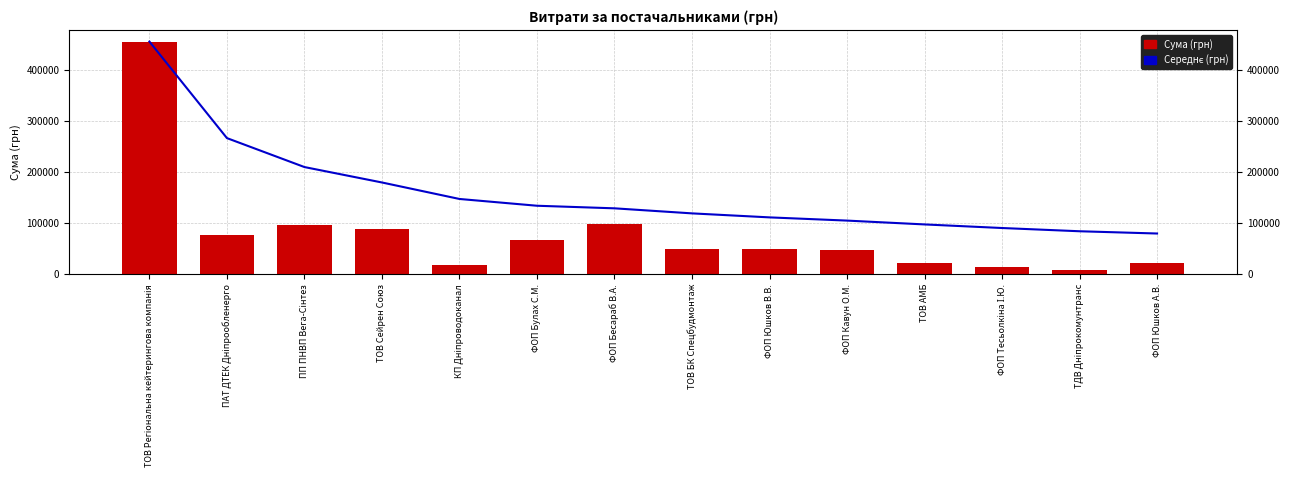

Rank the series at ТОВ АМБ from highest to lowest value.

Середнє (грн), Сума (грн)